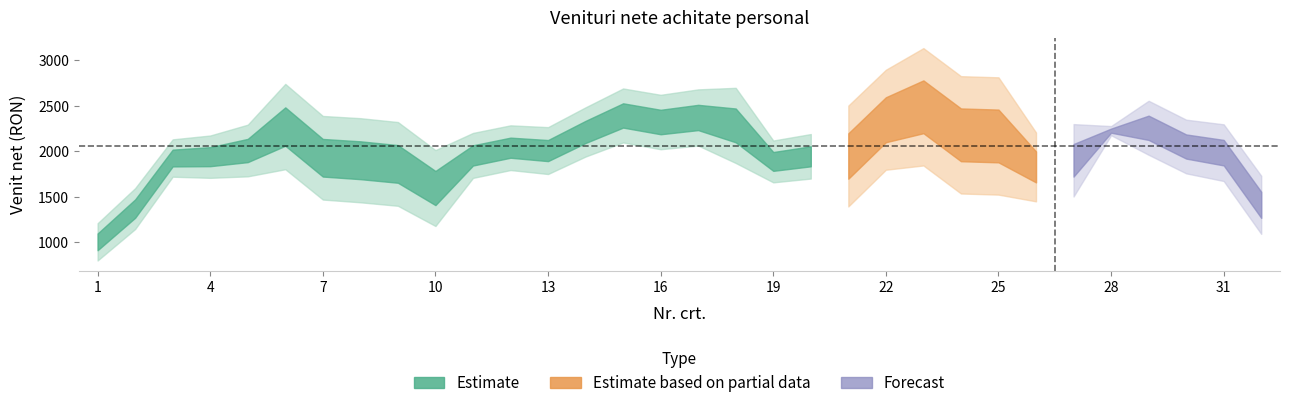

The value at 16 is 4552. True or false?

False